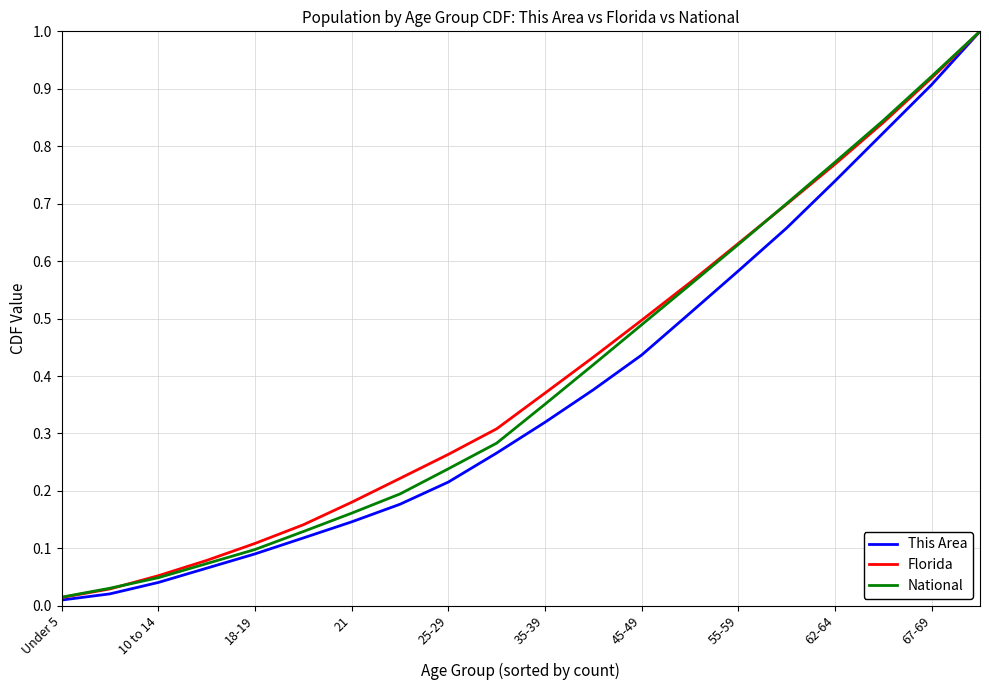

Which series has the largest range (max minus min)?

This Area